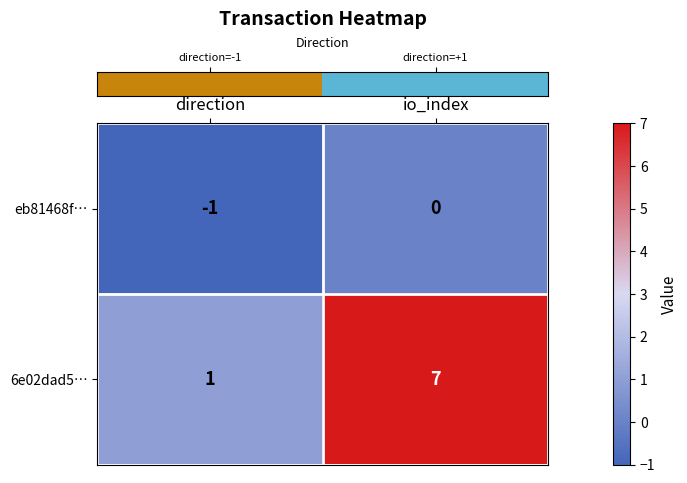

Between direction and io_index, which series saw the biggest shift?

6e02dad5…